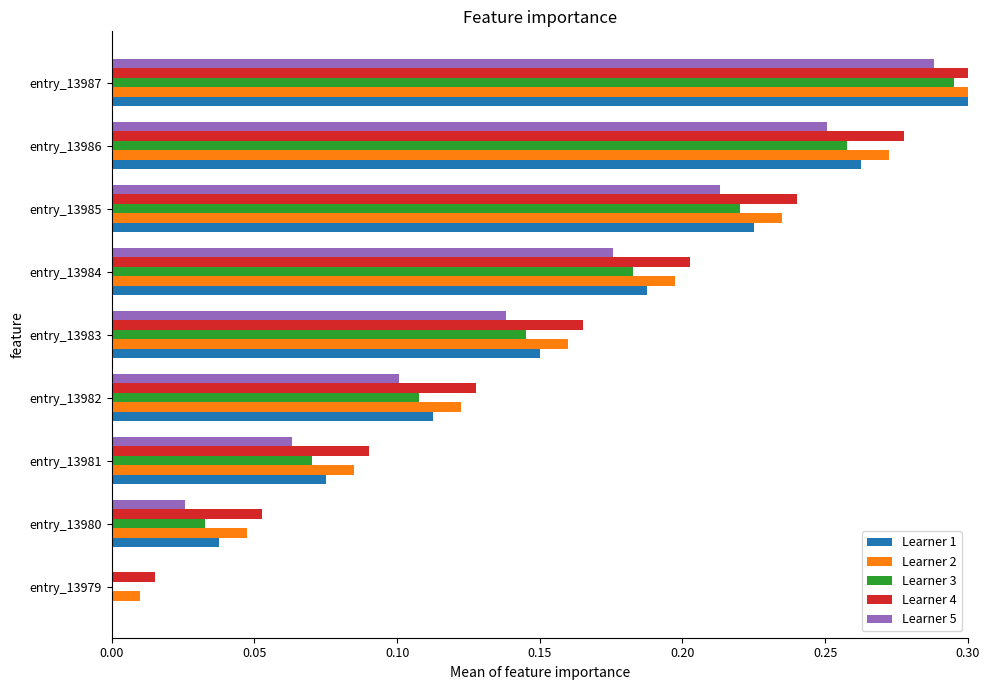

Rank the series at 8 from lowest to highest value.

Learner 5, Learner 3, Learner 1, Learner 2, Learner 4